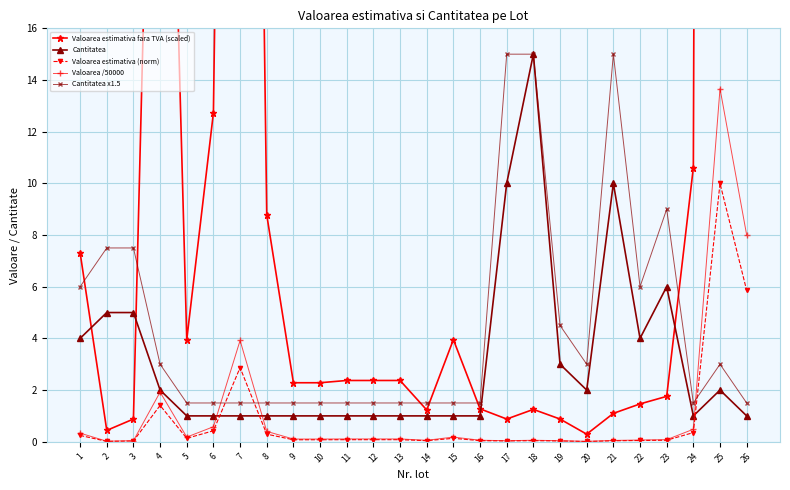

True or false: Valoarea estimativa fara TVA (scaled) has more than 2 points higher than both neighbors.

True